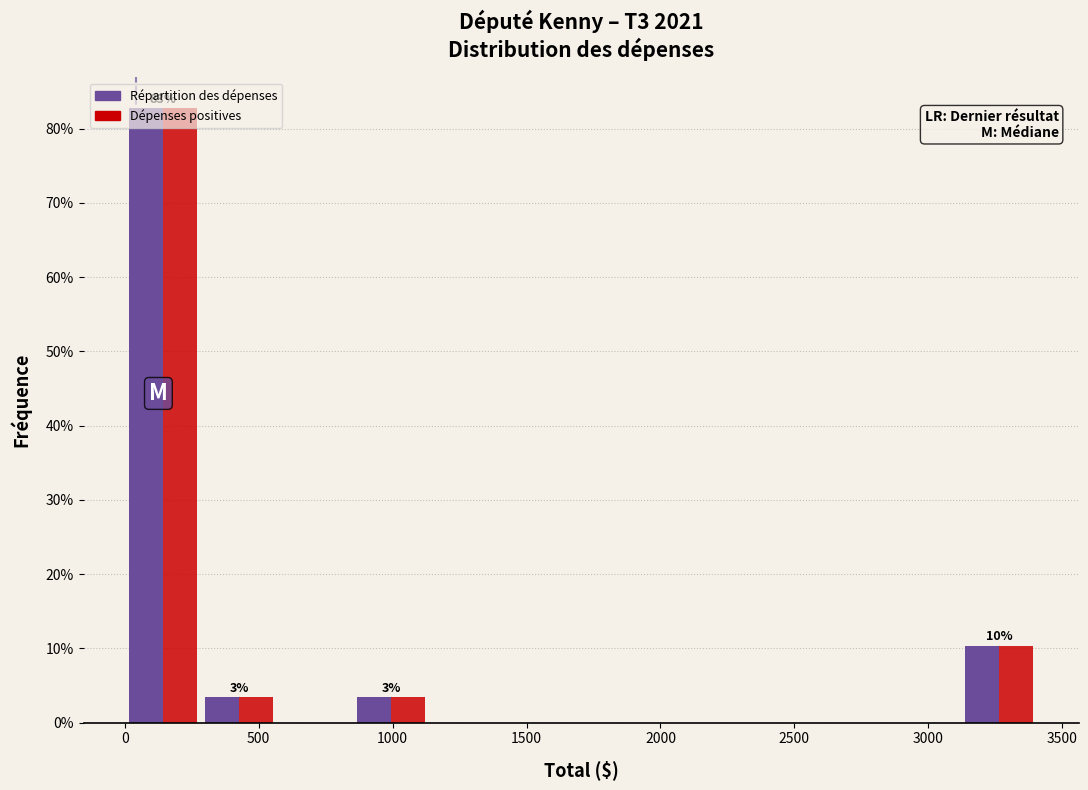

In the Répartition des dépenses series, which range on the x-axis has the tallest bar?

0 to 300